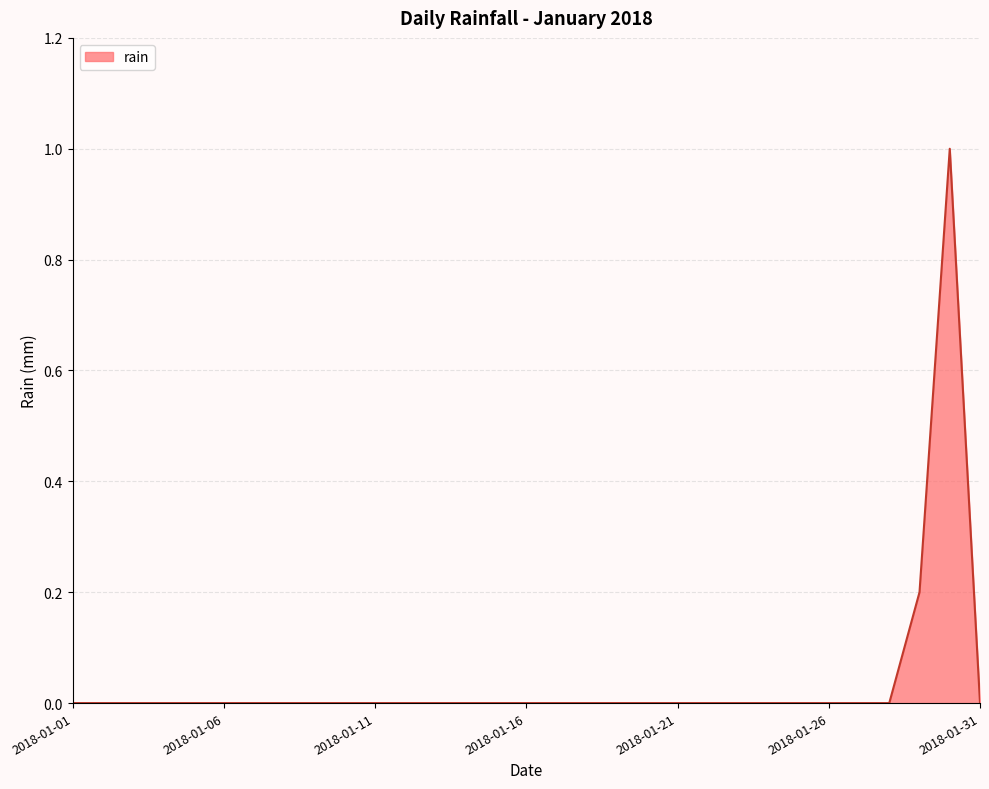

What is the difference between the maximum and minimum values?

1.0